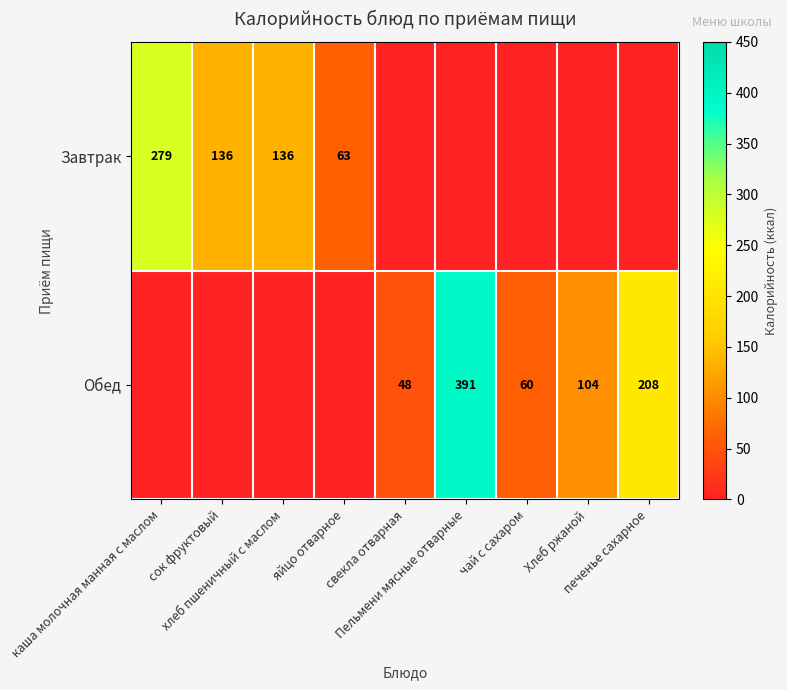

Which series has the largest range (max minus min)?

Обед